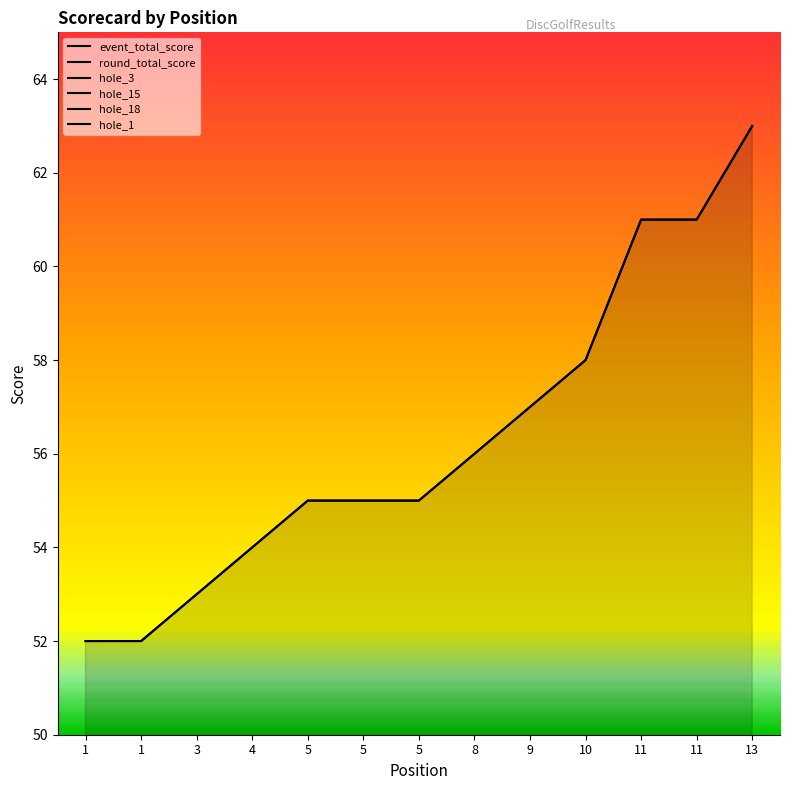

What is the difference between the maximum and second lowest values in the hole_1 series?

2